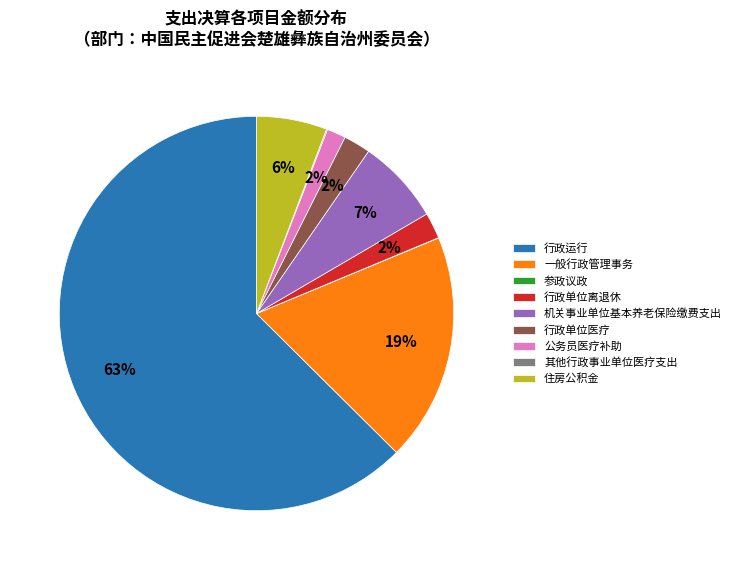

The 行政运行 slice represents 63% of the pie. True or false?

True